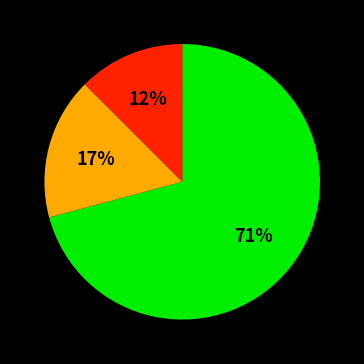

Is there any slice that represents more than half of the pie?

Yes